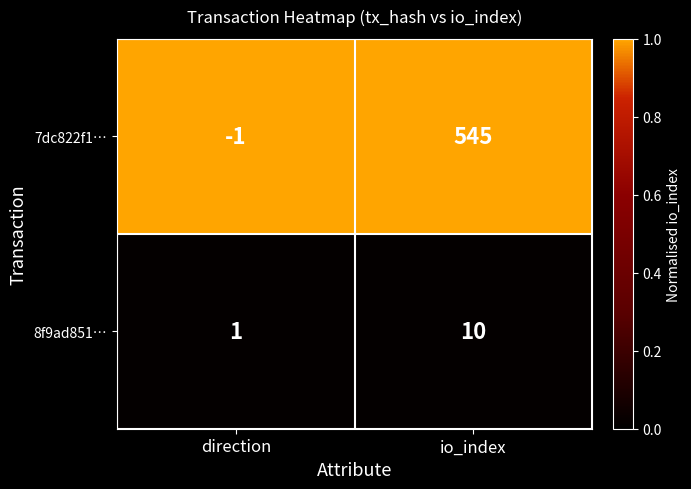

What is the total value across all series at direction?

0